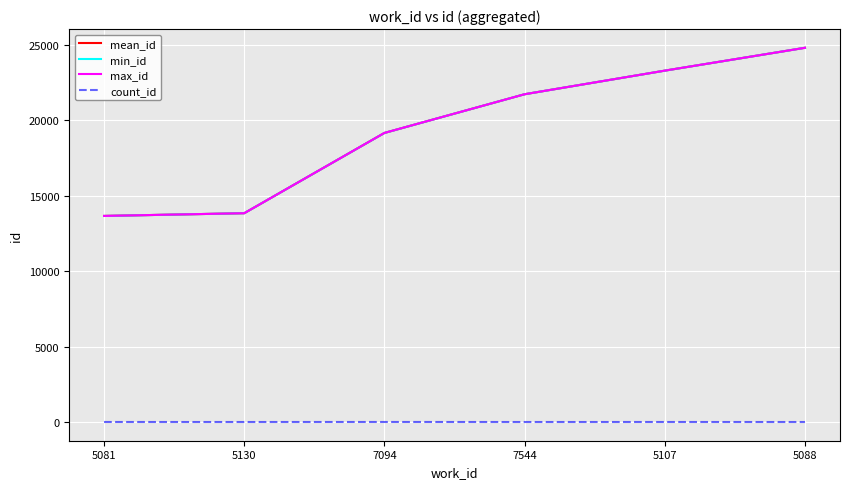

The value of min_id at 7094 is 19168.0. True or false?

True